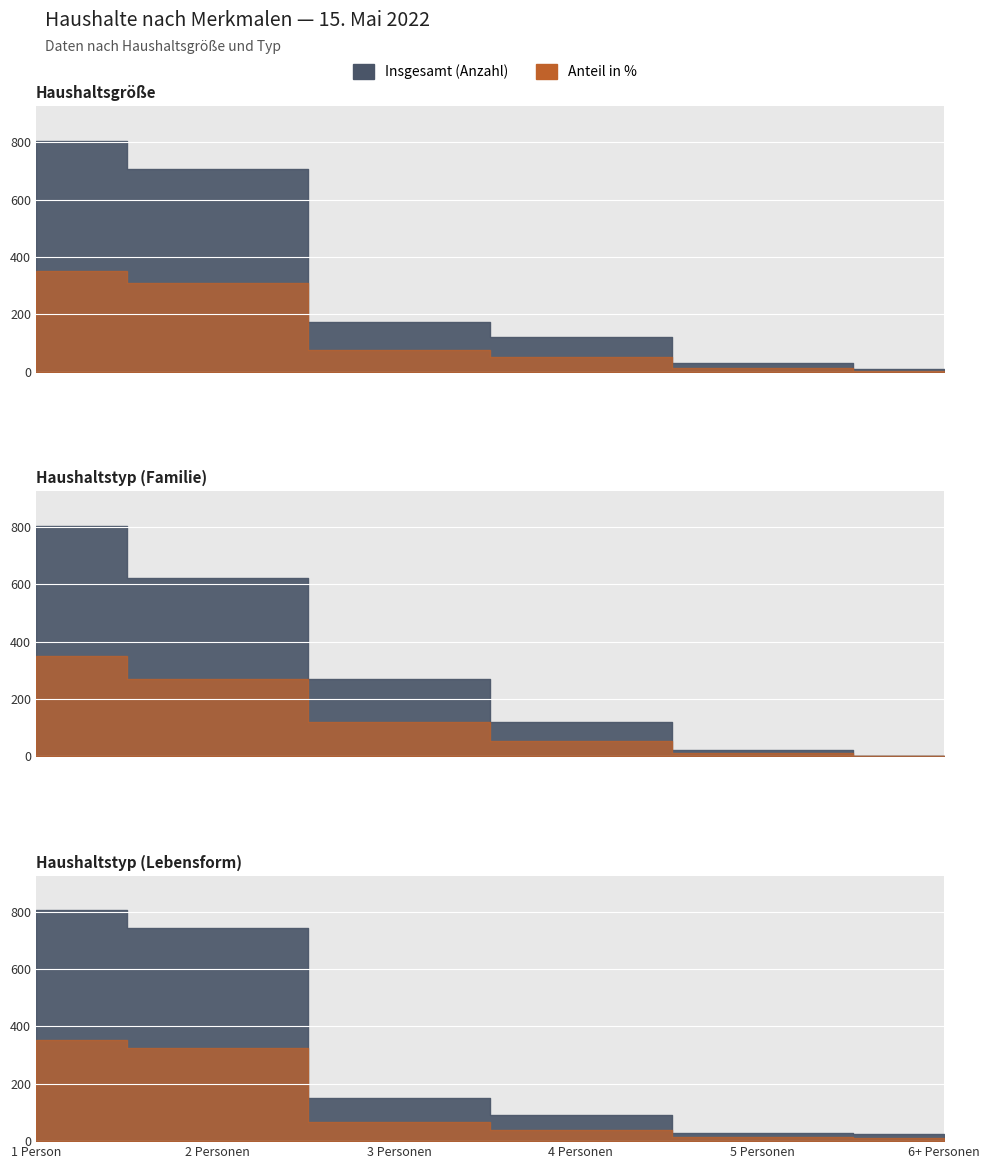

Is the value of Haushaltsgröße at 2 Personen greater than the value of Haushaltstyp (Lebensform) at 4 Personen?

Yes